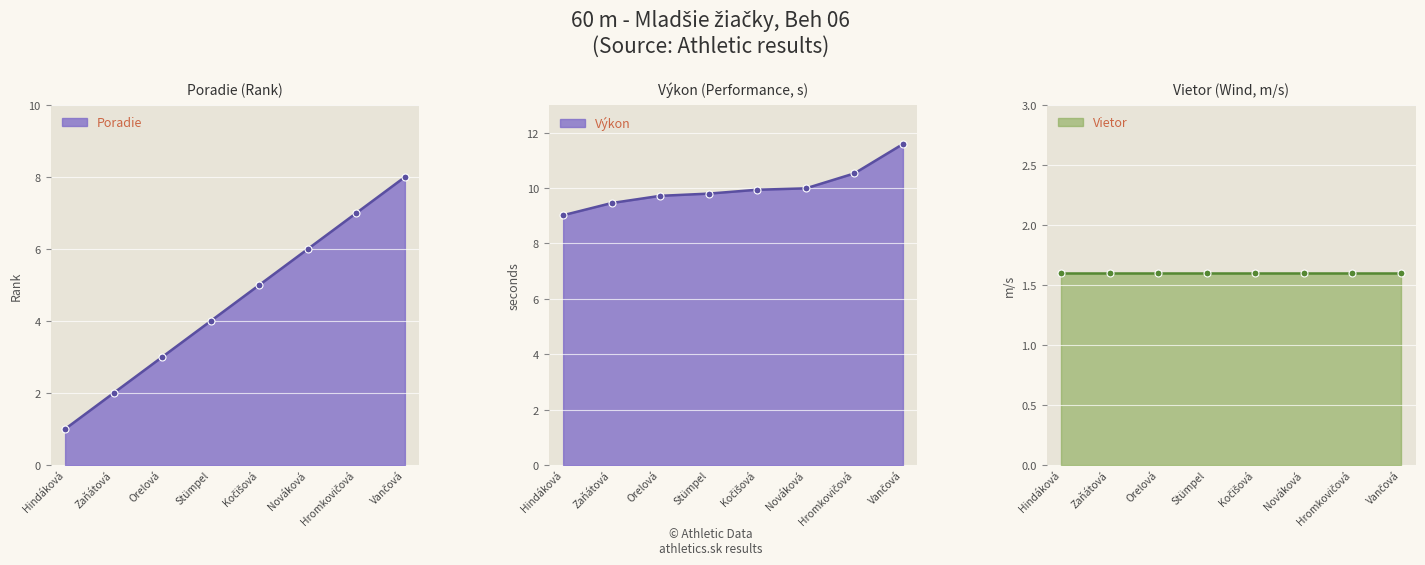

True or false: Výkon and Poradie cross at least once.

False